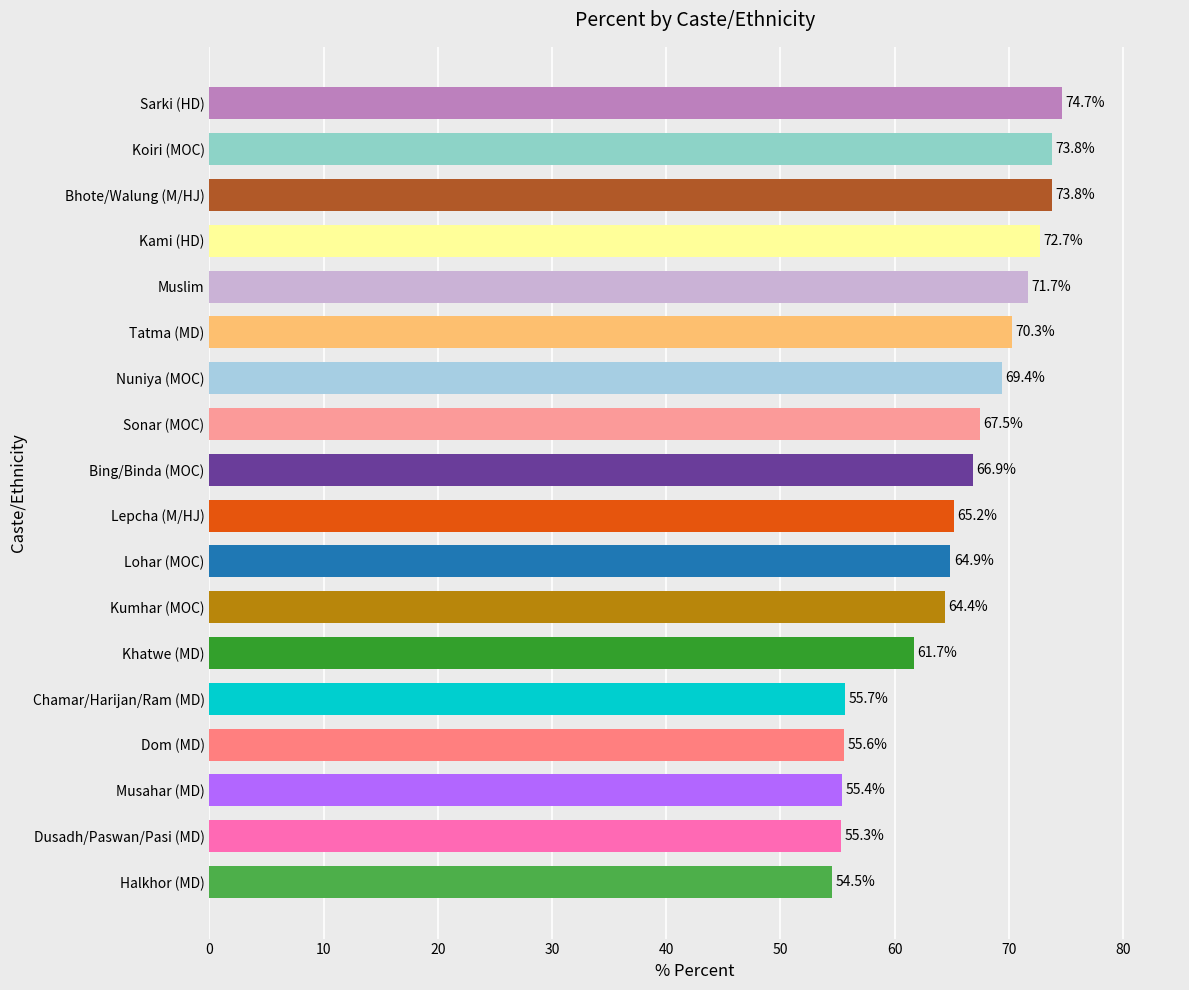

Count the number of data series in this chart.

1